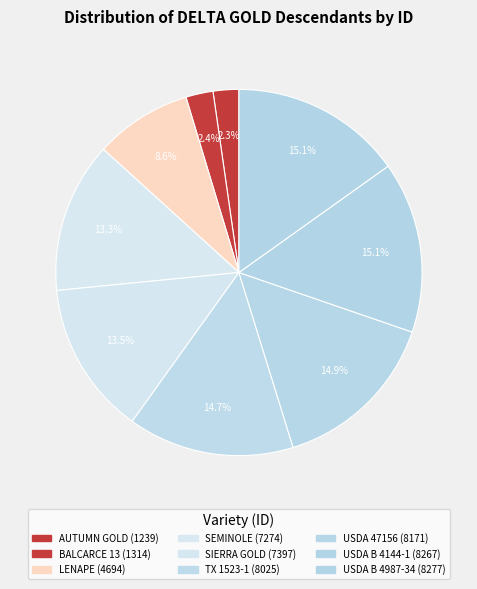

Is it true that TX 1523-1 is 28% of the pie?

False